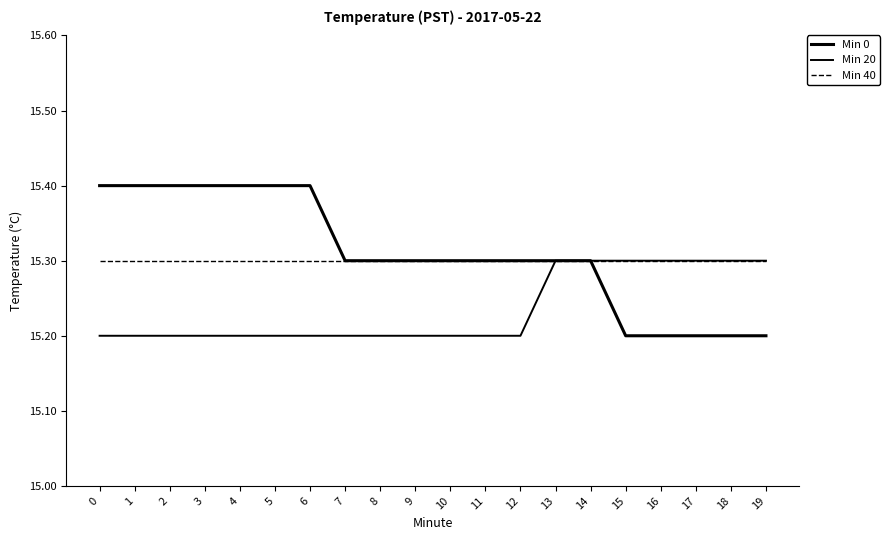

At 14, list the series in order from smallest to largest.

Min 0, Min 20, Min 40